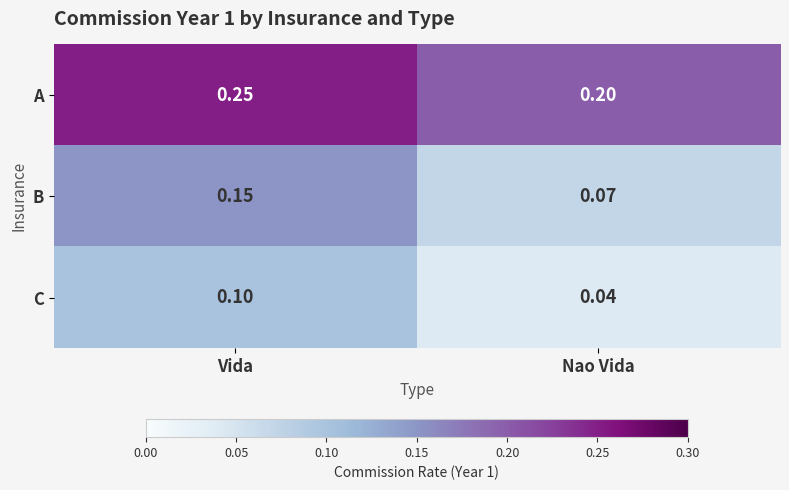

At which category is the sum across all series the highest?

Vida